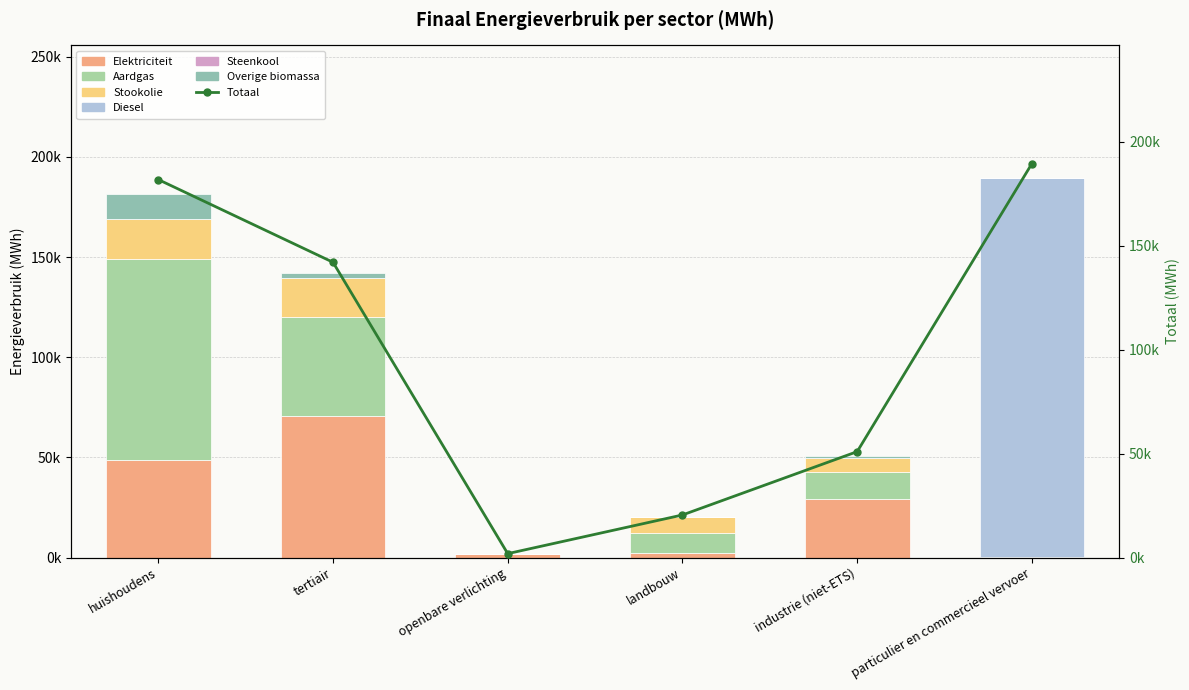

The Overige biomassa series shows 4569.2 at openbare verlichting. True or false?

False